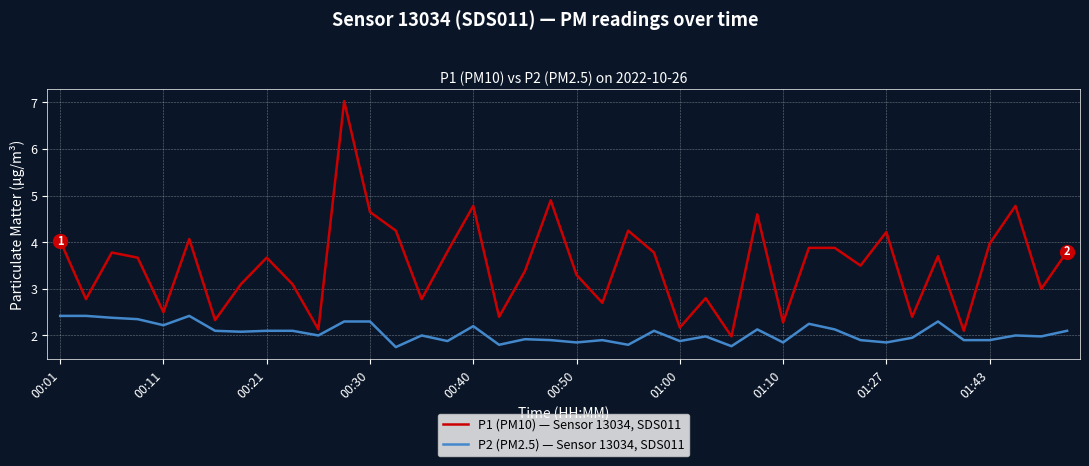

True or false: P2 (PM2.5) — Sensor 13034, SDS011 and P1 (PM10) — Sensor 13034, SDS011 intersect in this chart.

False